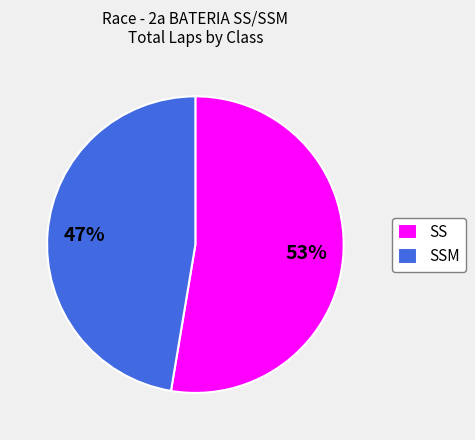

To the nearest percent, what is the average slice percentage?

50%